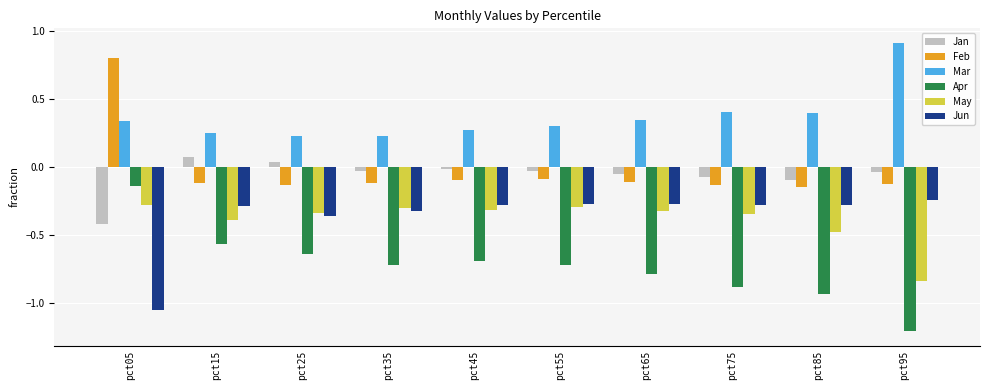

What is the sum of all Apr values?

-7.3